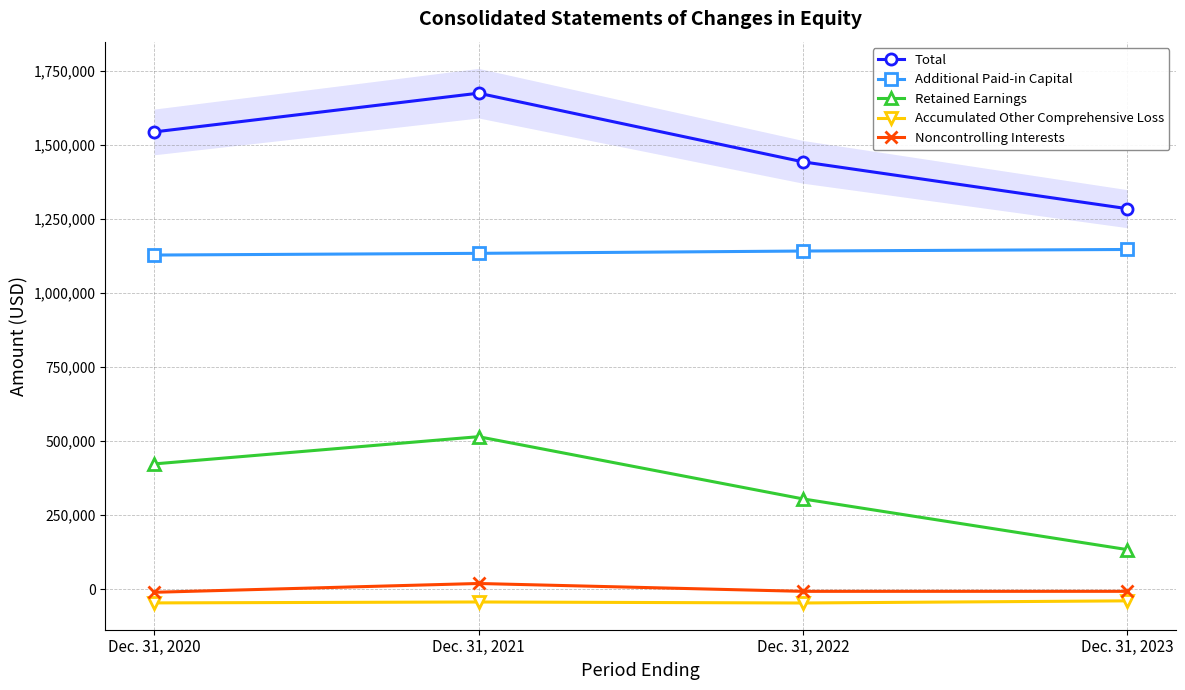

What is the difference between the maximum and minimum values in the Retained Earnings series?

381164